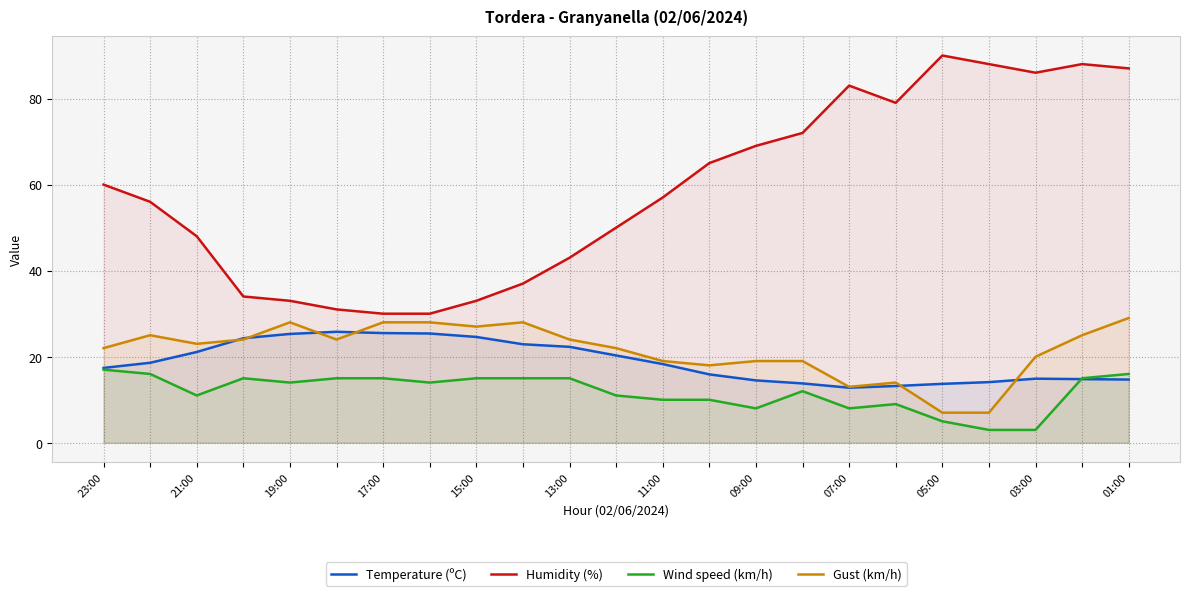

True or false: Wind speed (km/h) and Temperature (ºC) cross at least once.

True